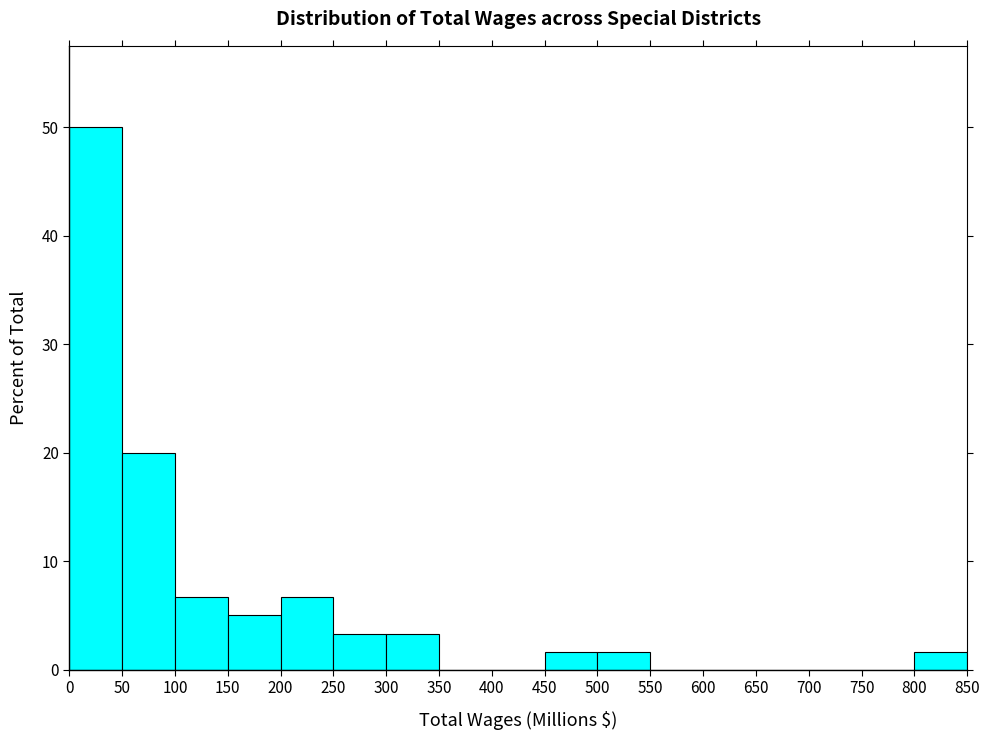

Reading left to right, transcribe this chart: for each bar, give the range it covers on the x-axis and its height. The values are not printed on the chart, so give them approximately, as read against the axis.

0 to 50: 50
50 to 100: 20
100 to 150: 7
150 to 200: 5
200 to 250: 7
250 to 300: 3
300 to 350: 3
350 to 400: 0
400 to 450: 0
450 to 500: 2
500 to 550: 2
550 to 600: 0
600 to 650: 0
650 to 700: 0
700 to 750: 0
750 to 800: 0
800 to 850: 2